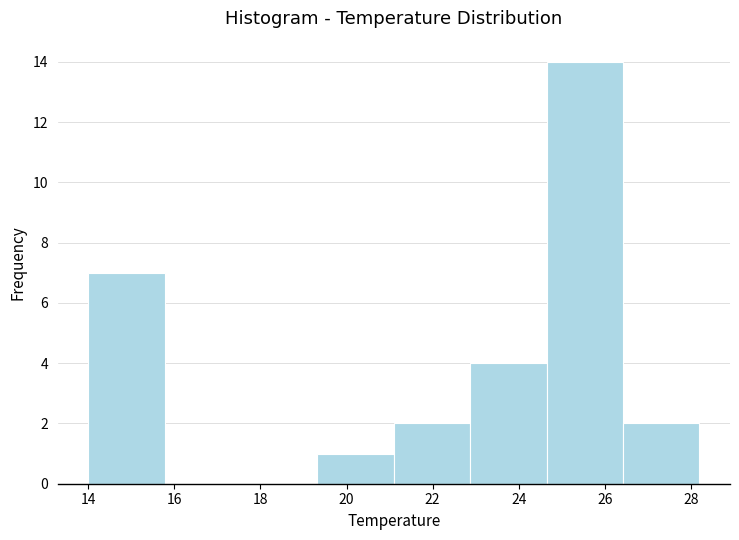

Reading left to right, transcribe this chart: for each bar, give the range it covers on the x-axis and its height. Neither the bar edges nor the heights are printed on the chart, so give them approximately, as read against the axes.

14.0 to 15.8: 7
15.8 to 17.6: 0
17.6 to 19.4: 0
19.4 to 21.2: 1
21.2 to 22.8: 2
22.8 to 24.6: 4
24.6 to 26.4: 14
26.4 to 28.2: 2